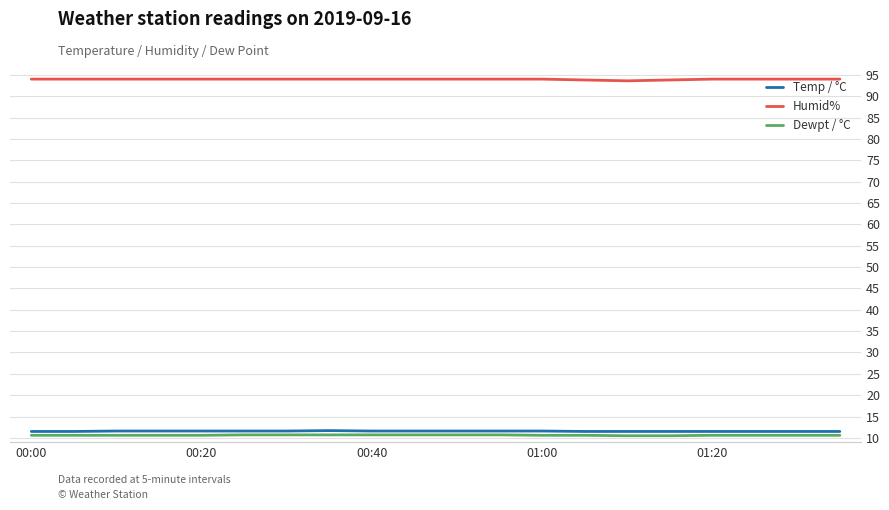

How many lines are shown in the chart?

3